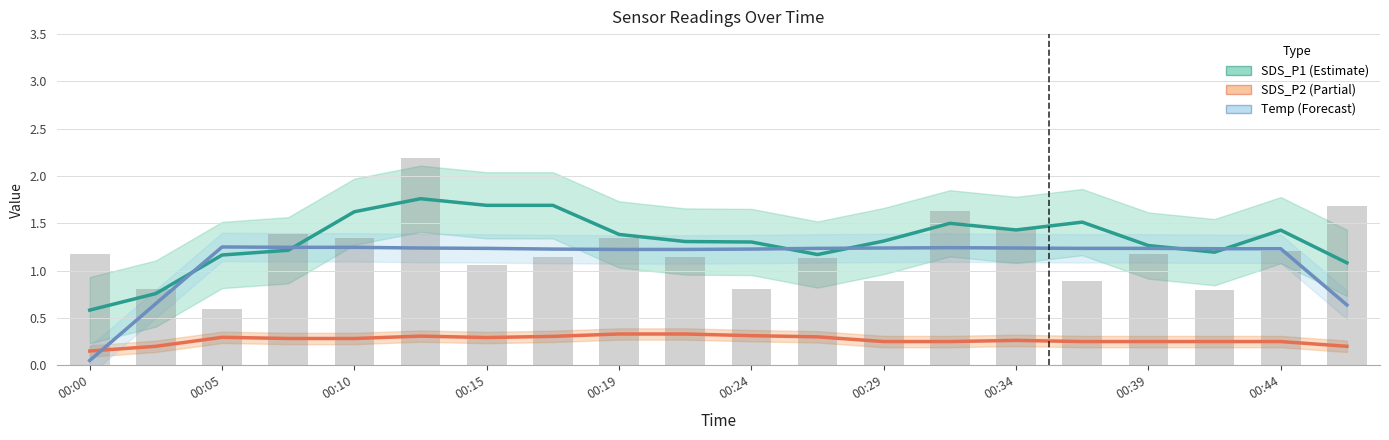

Reading right to left, what are all the values shown in this chart?

SDS_P1 (Estimate): 1.1	1.4	1.2	1.3	1.5	1.4	1.5	1.3	1.2	1.3	1.3	1.4	1.7	1.7	1.8	1.6	1.2	1.2	0.8	0.6
SDS_P2 (Partial): 0.2	0.2	0.2	0.2	0.2	0.3	0.2	0.2	0.3	0.3	0.3	0.3	0.3	0.3	0.3	0.3	0.3	0.3	0.2	0.1
Temp (Forecast): 0.6	1.2	1.2	1.2	1.2	1.2	1.2	1.2	1.2	1.2	1.2	1.2	1.2	1.2	1.2	1.2	1.2	1.2	0.7	0.1